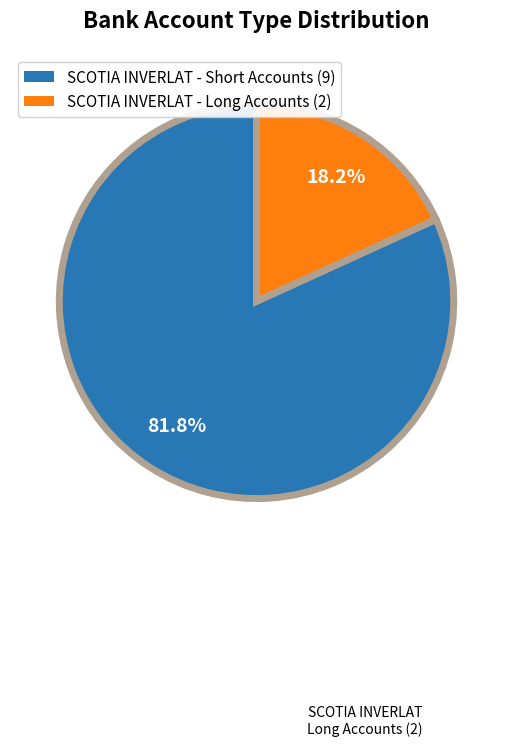

What is the total percentage of SCOTIA INVERLAT - Long Accounts (2) and SCOTIA INVERLAT - Short Accounts (9)?

100.0%